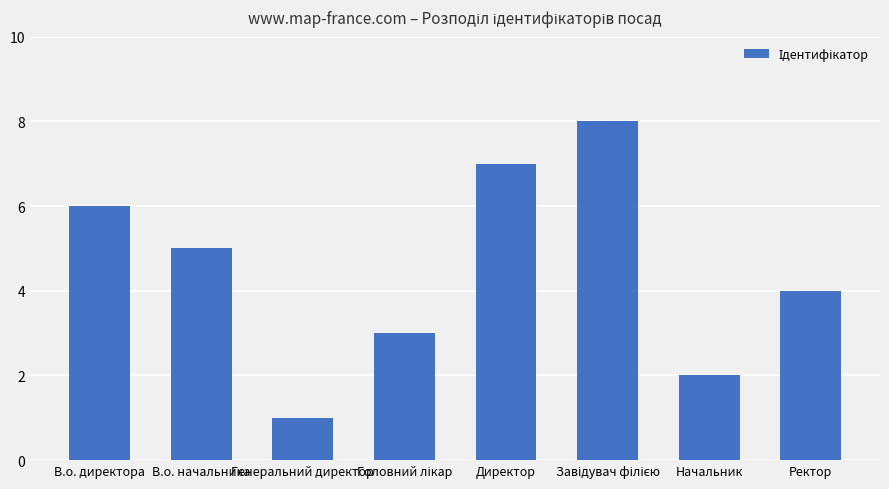

What is the difference between the second highest and second lowest values?

5